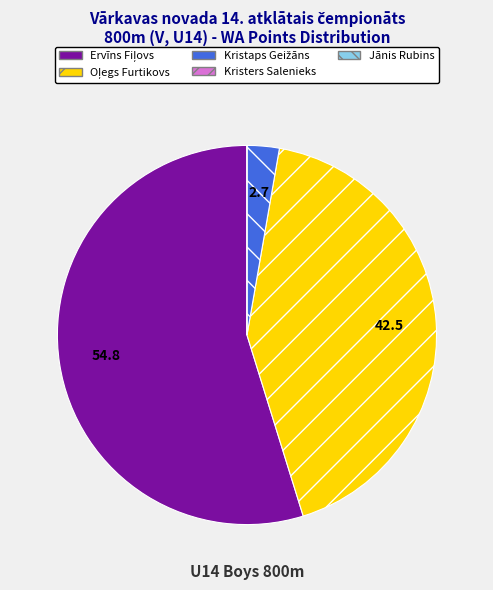

Does any single category account for the majority?

Yes